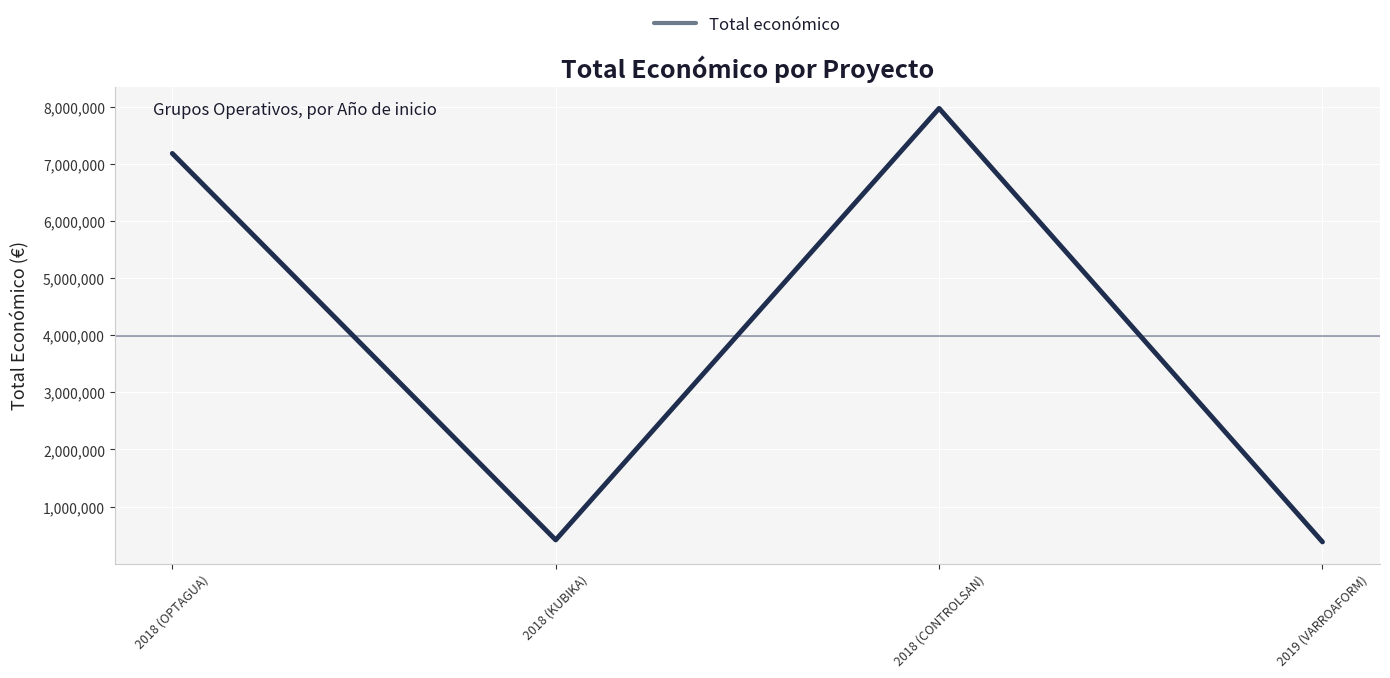

At which category does the data reach its first local peak?

2018 (CONTROLSAN)